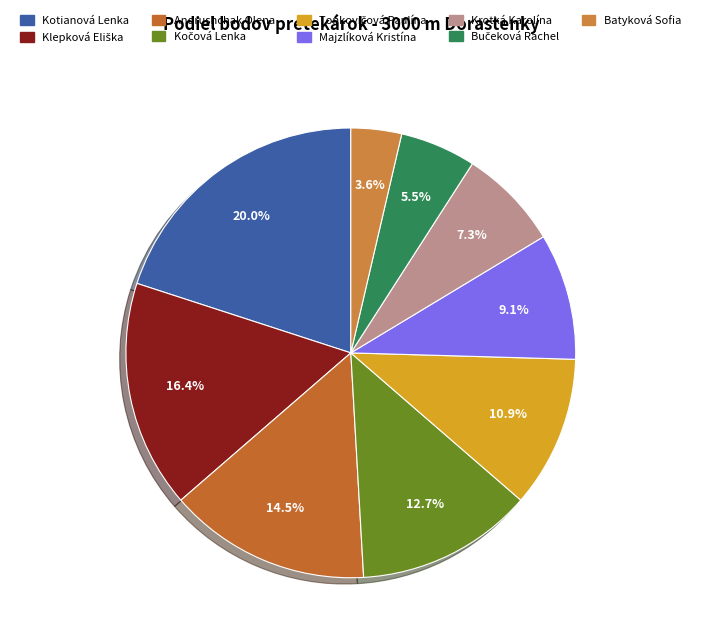

Count the number of slices in the pie.

9